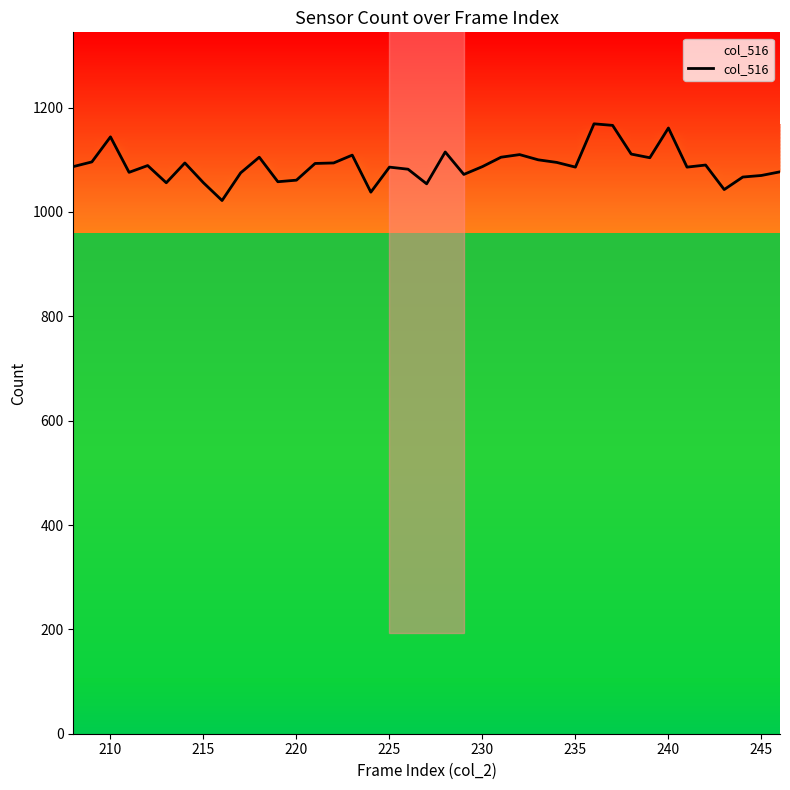

Reading left to right, list all the values displayed in this chart.

1087	1096	1144	1076	1089	1056	1094	1056	1022	1075	1105	1058	1061	1093	1094	1109	1038	1086	1082	1054	1115	1072	1087	1105	1110	1100	1095	1086	1169	1166	1111	1104	1161	1086	1090	1043	1067	1070	1077